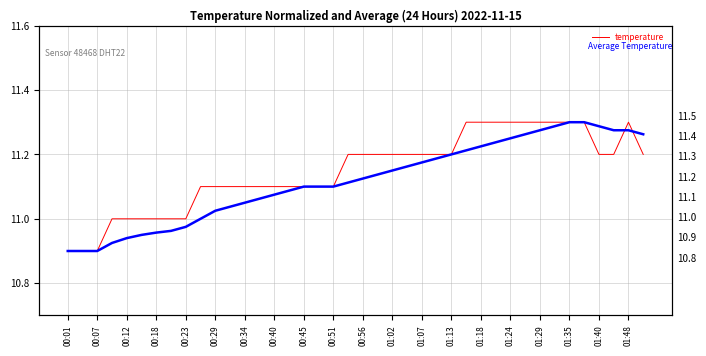

What value does the temperature series have at 25?

11.2